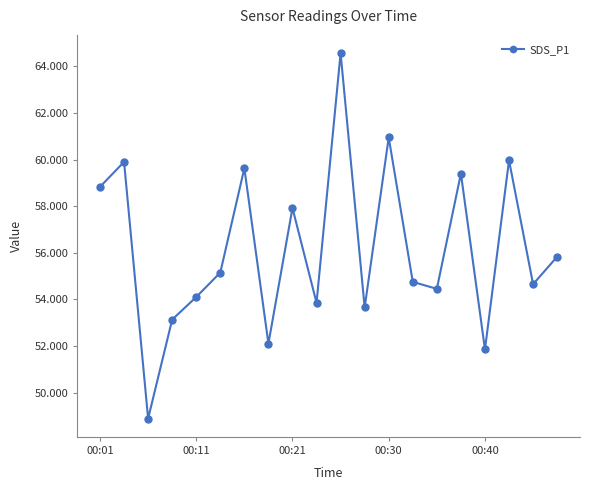

What is the minimum value shown in the chart?

48.9